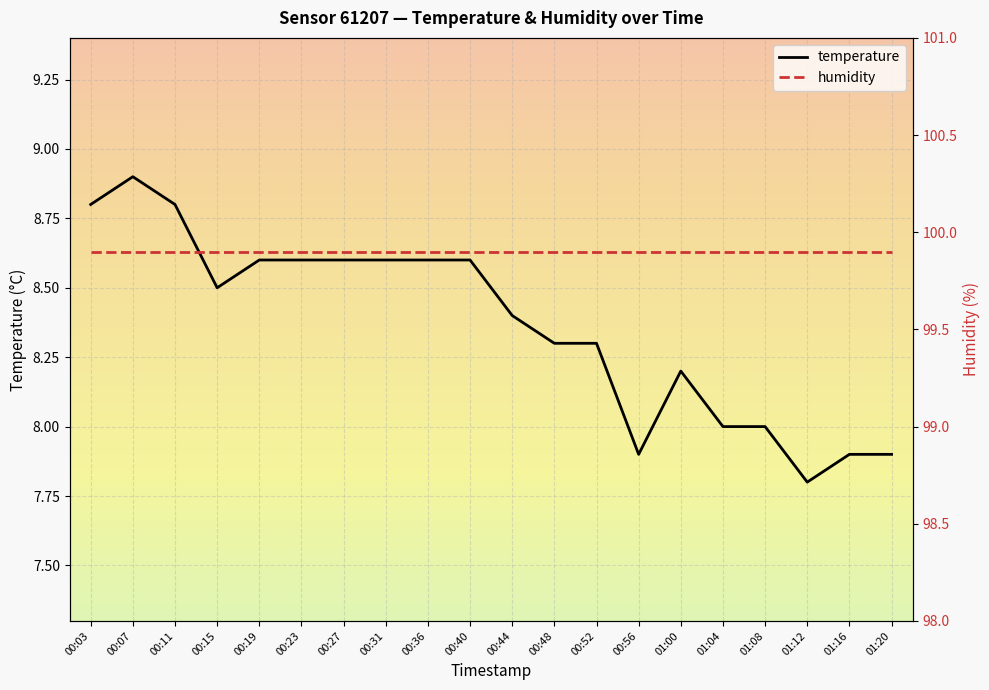

What is the smallest value displayed?

7.8